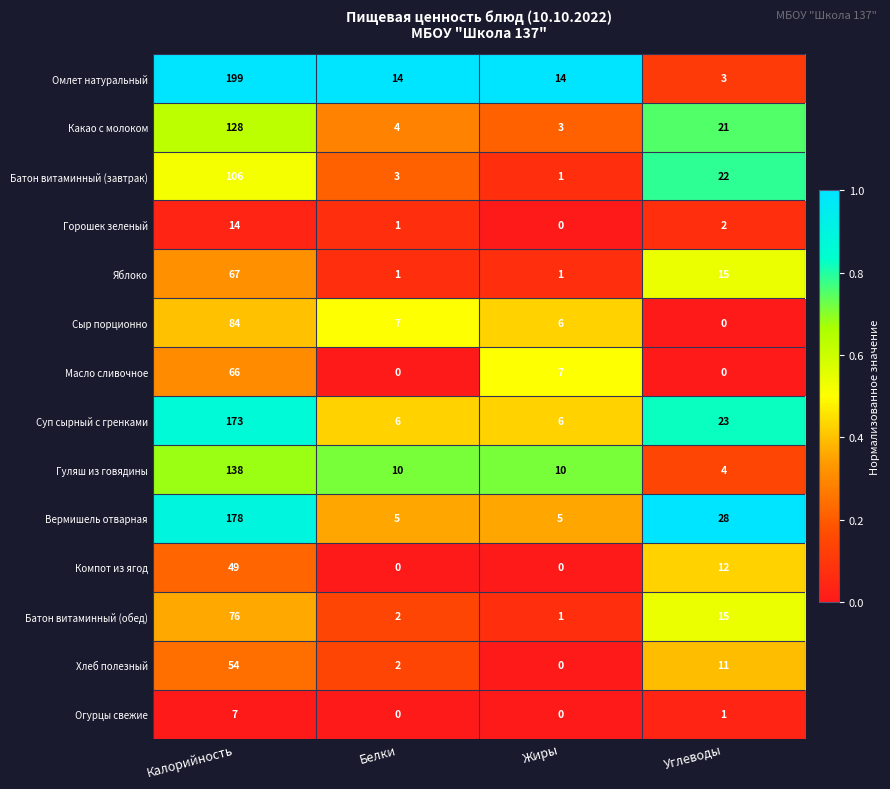

At how many categories does at least one series exceed 0?

4